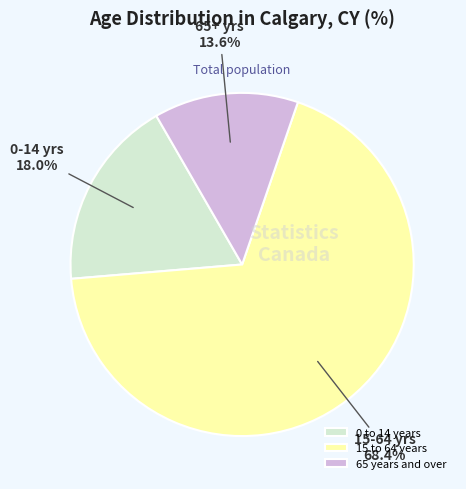

Which category has the smallest portion of the pie?

65 years and over